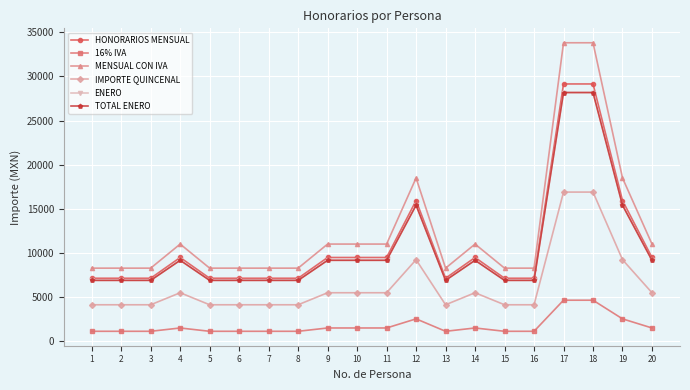

Between 18 and 13, which is larger?

18